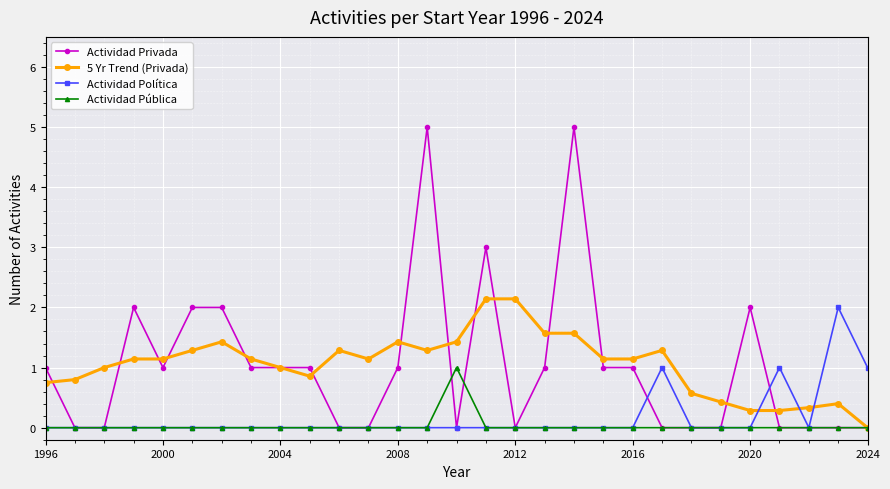

How many distinct data groups are displayed?

4